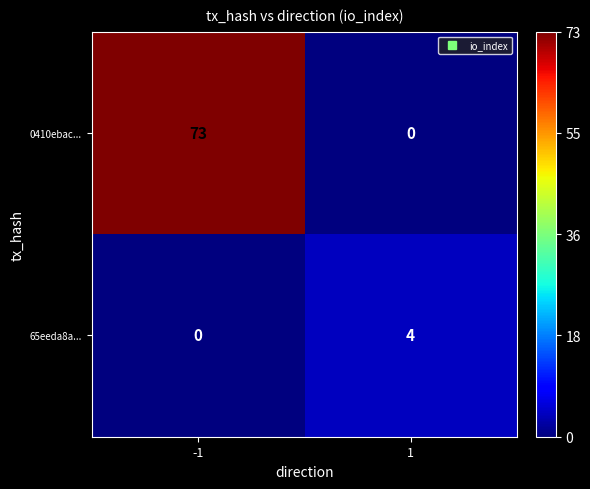

How many values in 65eeda8a... are above zero?

1